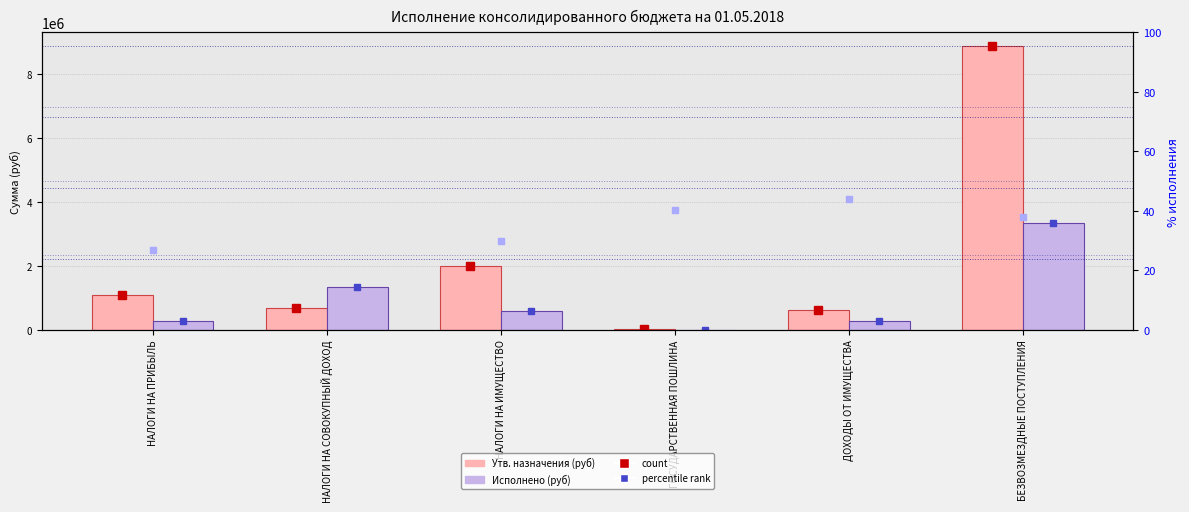

At which category is the sum across all series the highest?

БЕЗВОЗМЕЗДНЫЕ ПОСТУПЛЕНИЯ